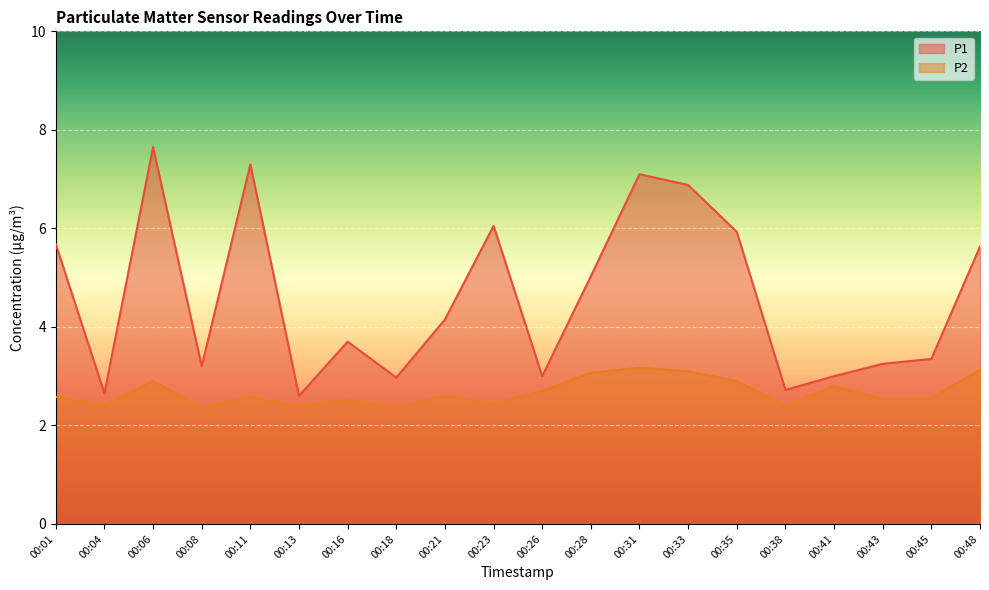

What is the spread (max minus min) of values at 00:11?

4.7